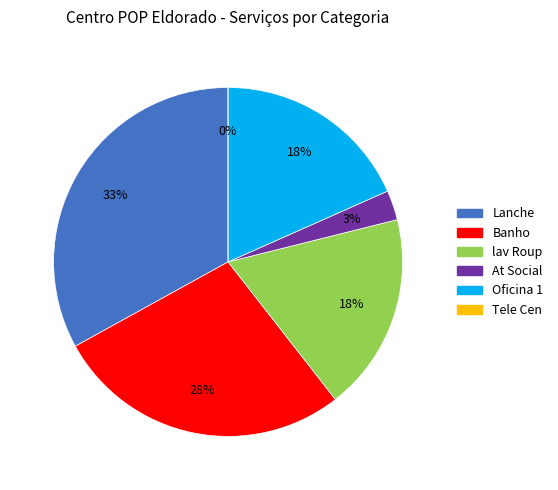

How many segments does this pie chart have?

6